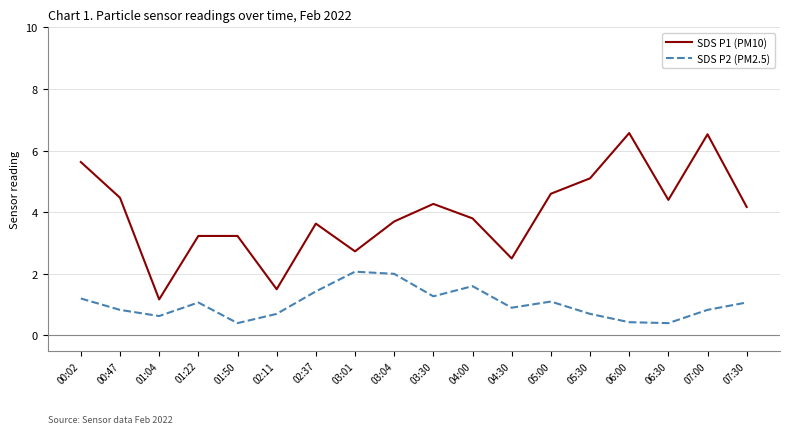

What position from the right is 04:00?

8